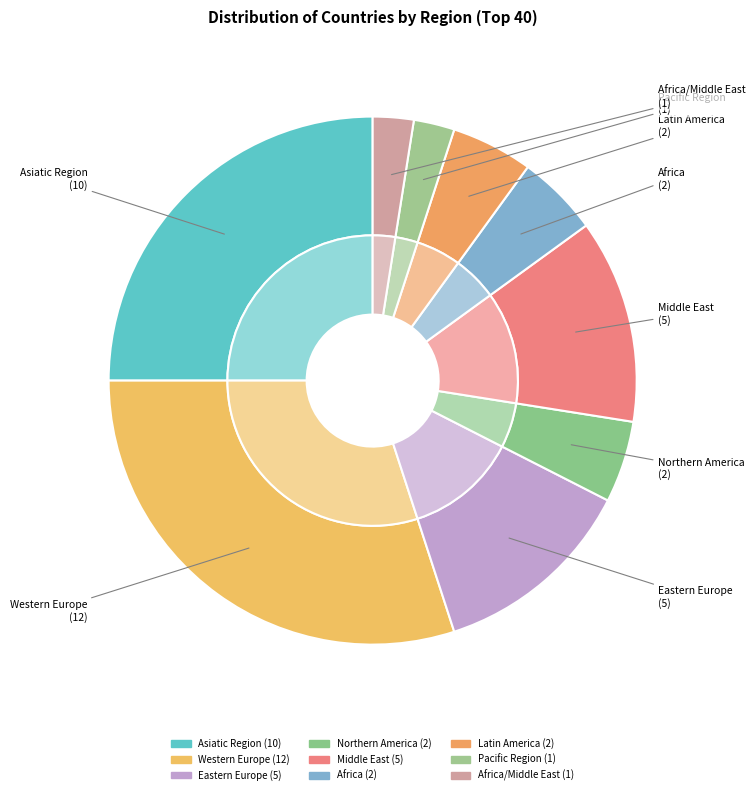

What percentage is NOT represented by Pacific Region?

97.5%